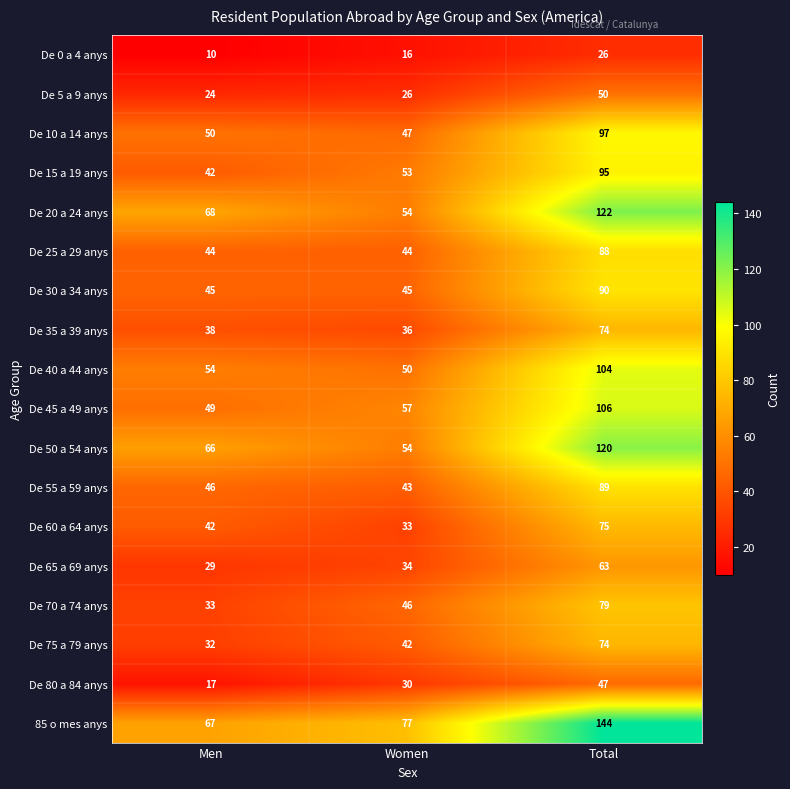

Is it true that De 10 a 14 anys equals 50 at Men?

True